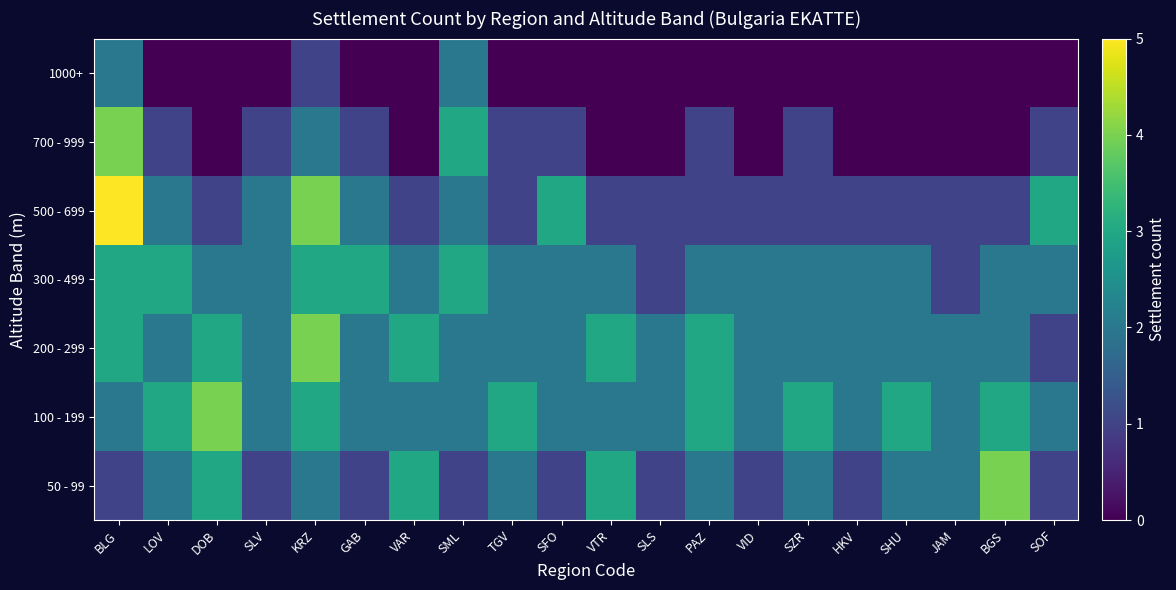

What is the total value across all series at HKV?

8